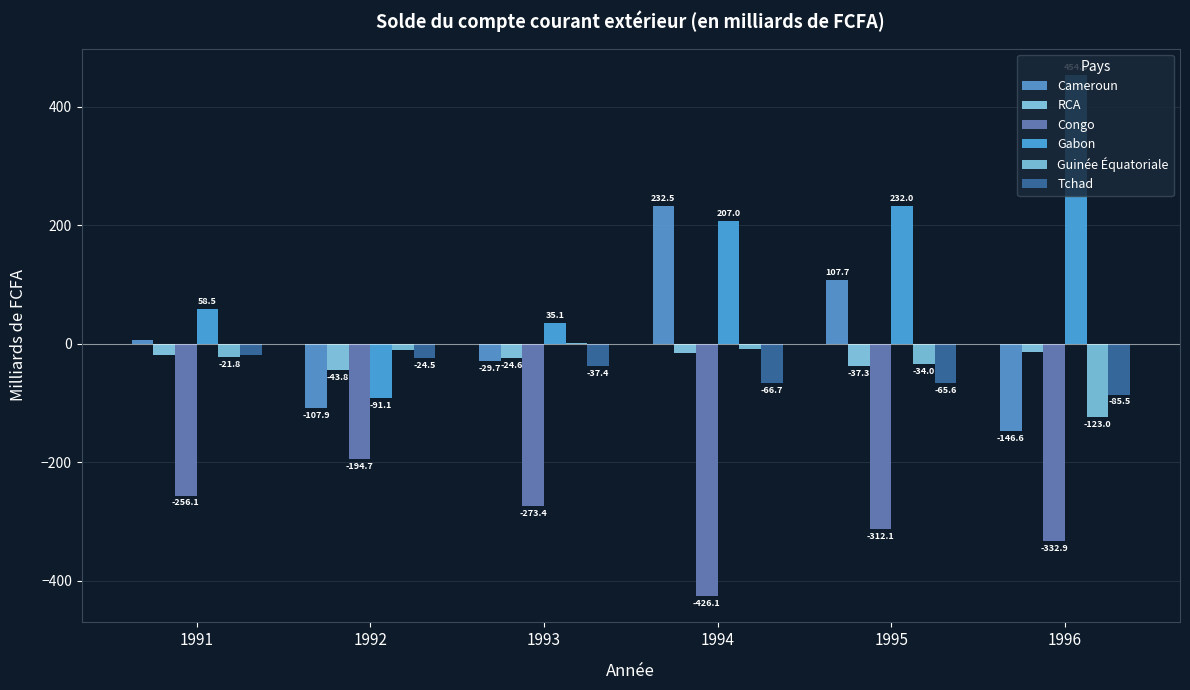

Is it true that RCA equals -65.0 at 1992?

False